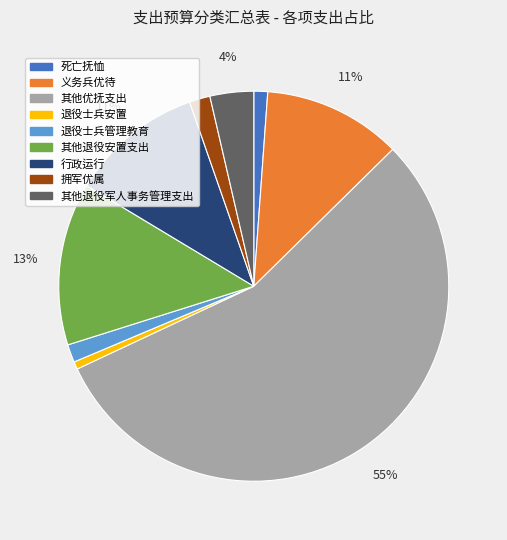

How many segments does this pie chart have?

9